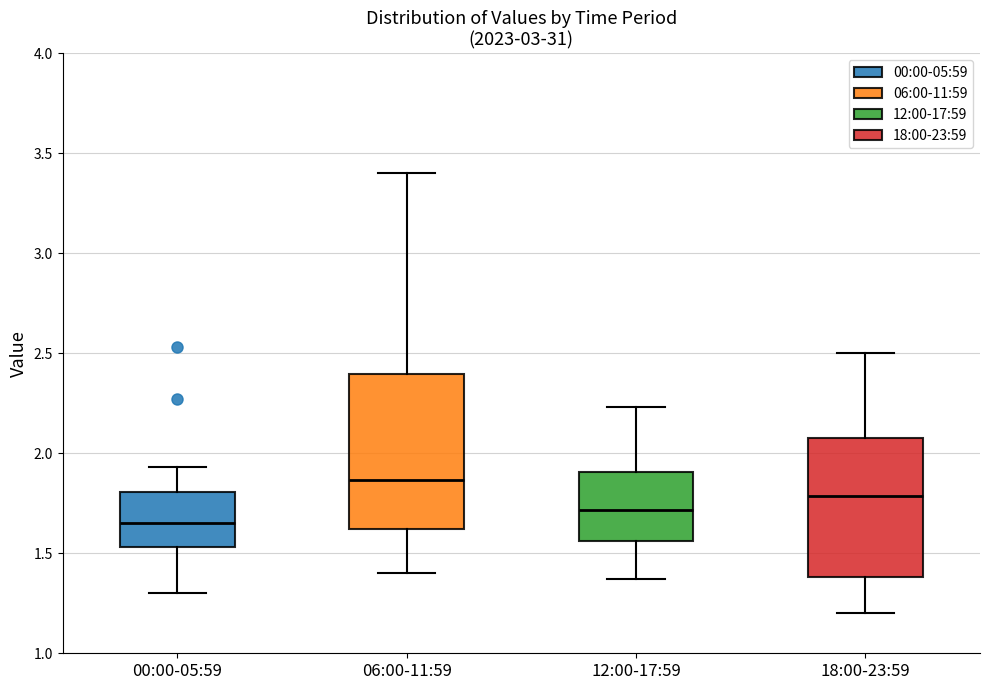

Comparing the boxes themselves (not the whiskers), which one is the tallest?

06:00-11:59